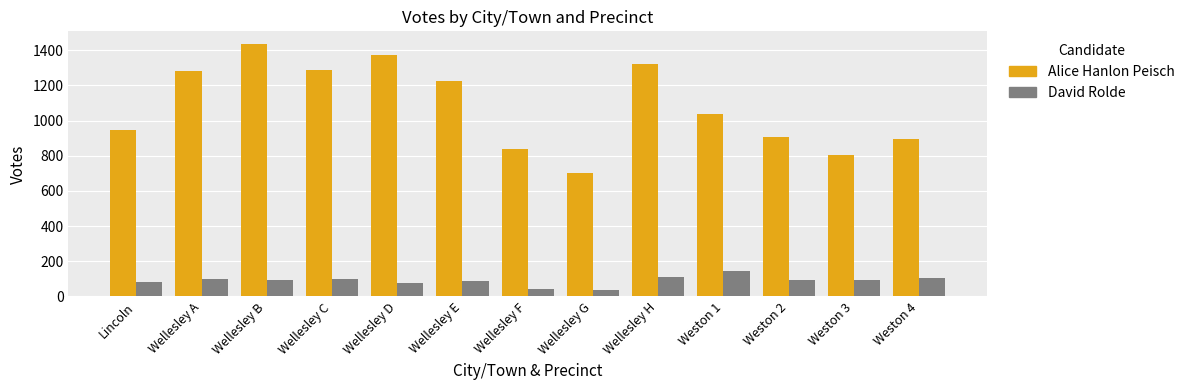

The David Rolde series shows 163 at Wellesley A. True or false?

False